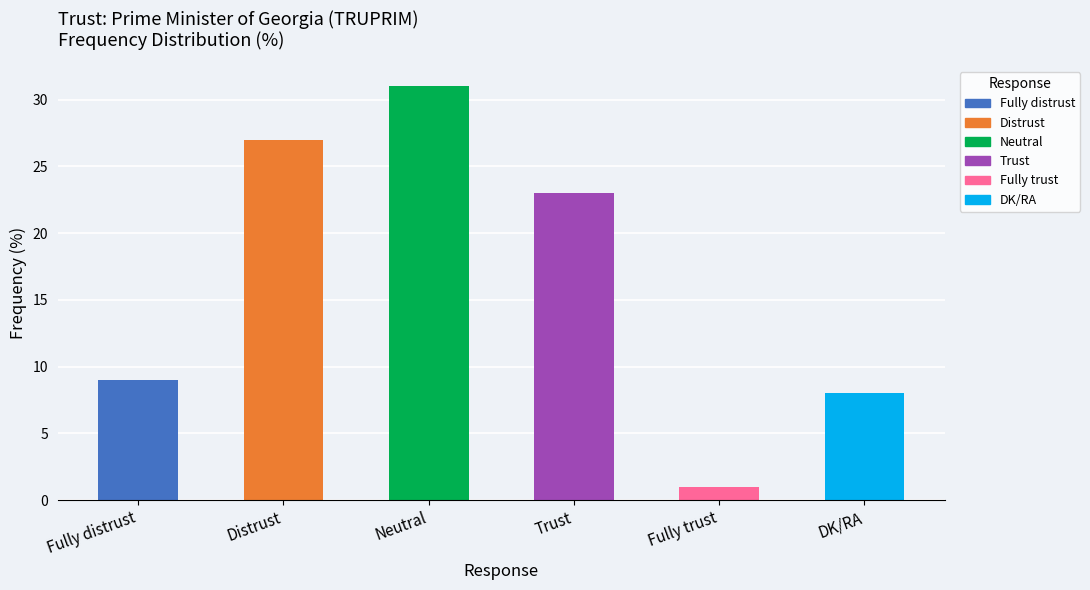

How many categories are shown in the chart?

6